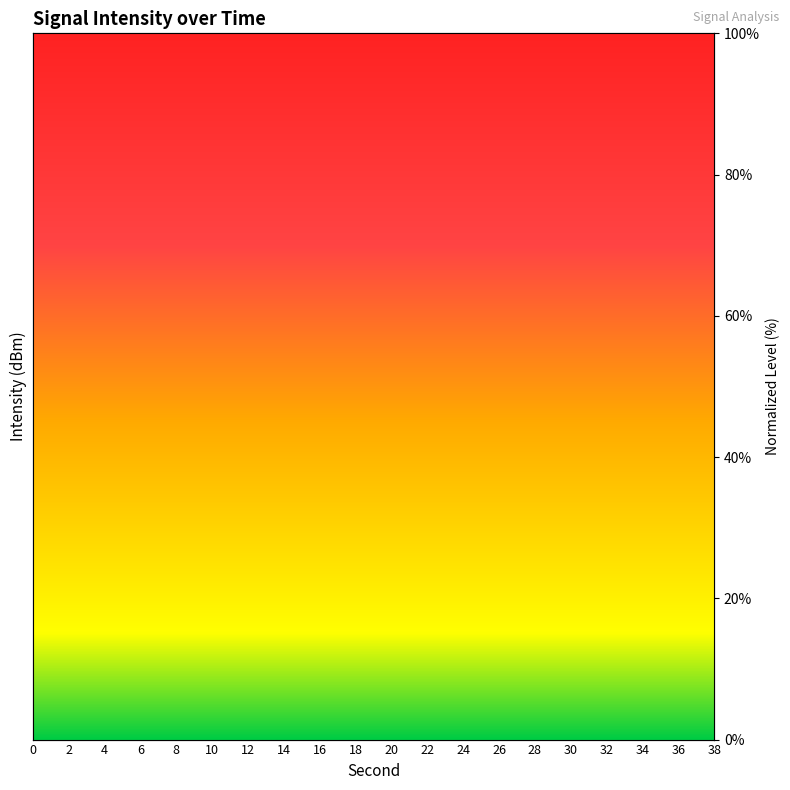

How many interior local peaks (higher than both neighbors) does the data have?

6